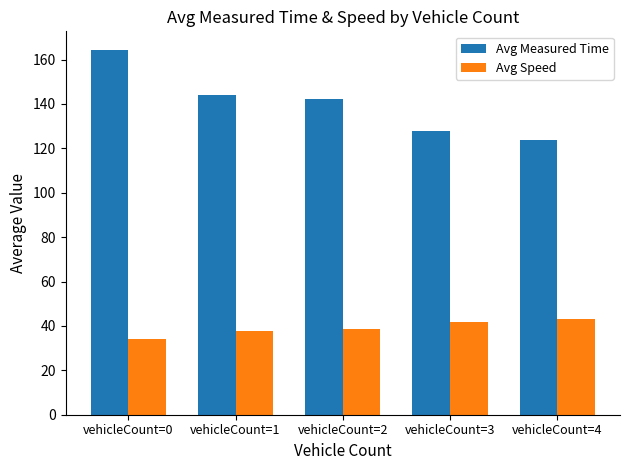

List the series in order of their overall mean, lowest first.

Avg Speed, Avg Measured Time